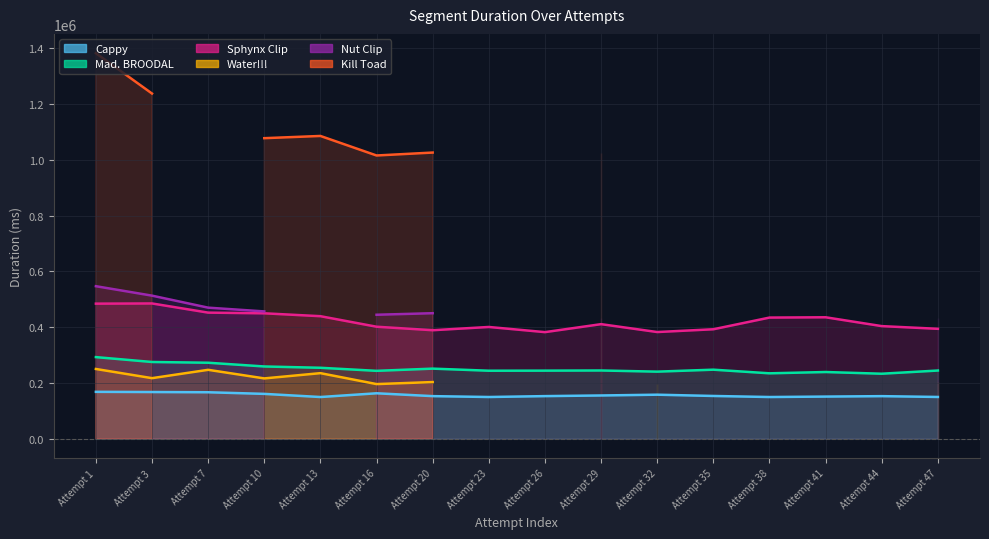

What is the minimum value shown in the chart?

149820